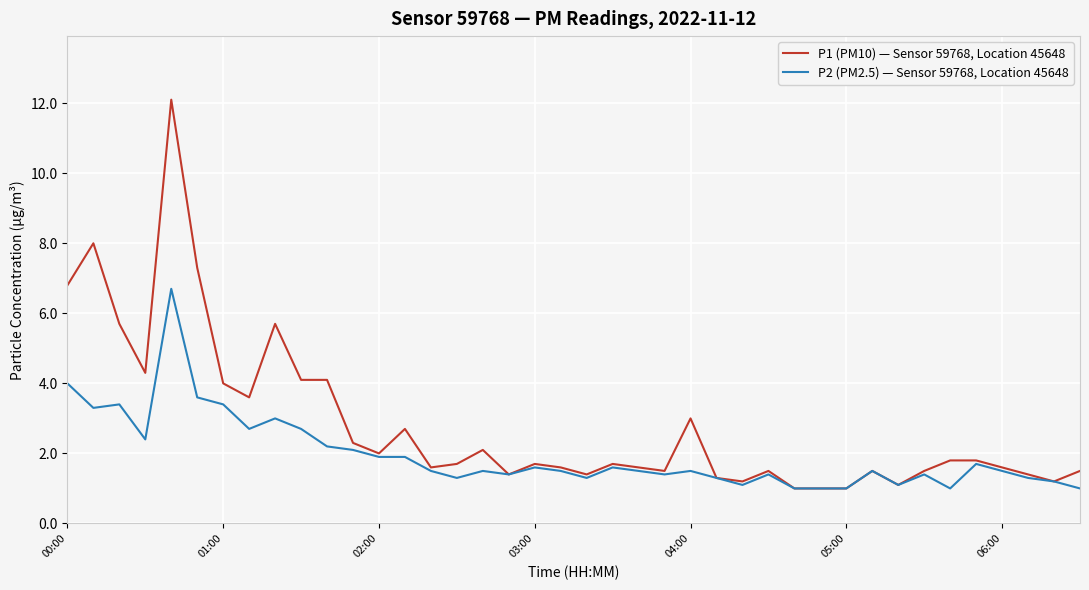

What is the sum of all P1 (PM10) — Sensor 59768, Location 45648 values?

112.4